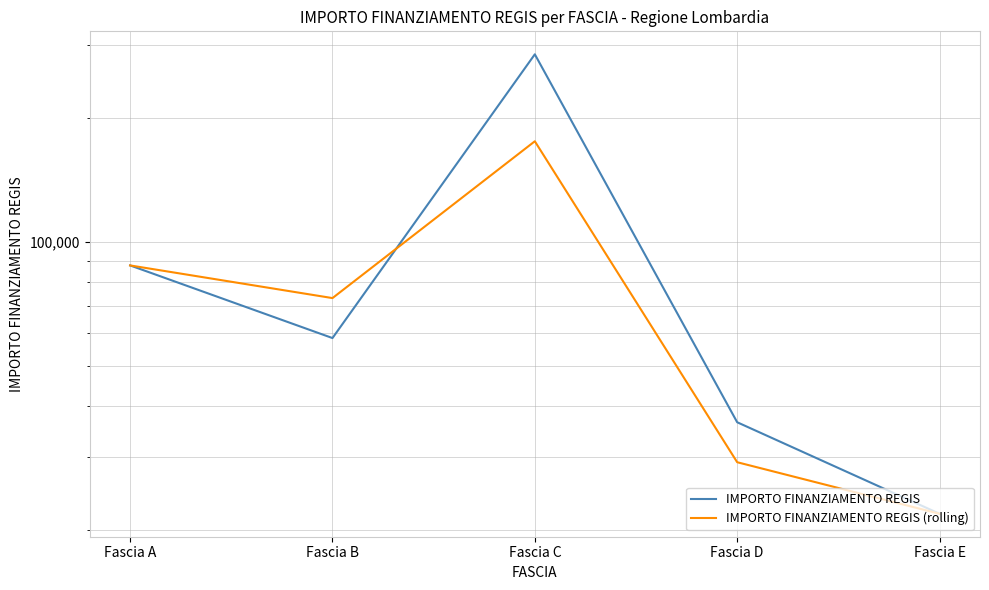

What is the difference between the maximum and minimum values in the IMPORTO FINANZIAMENTO REGIS (rolling) series?

153321